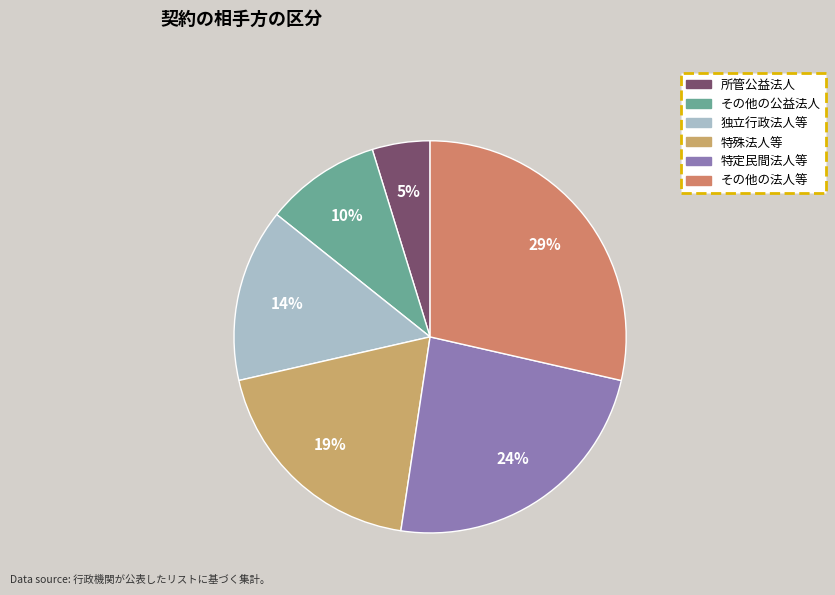

To the nearest percent, what is the average slice percentage?

17%